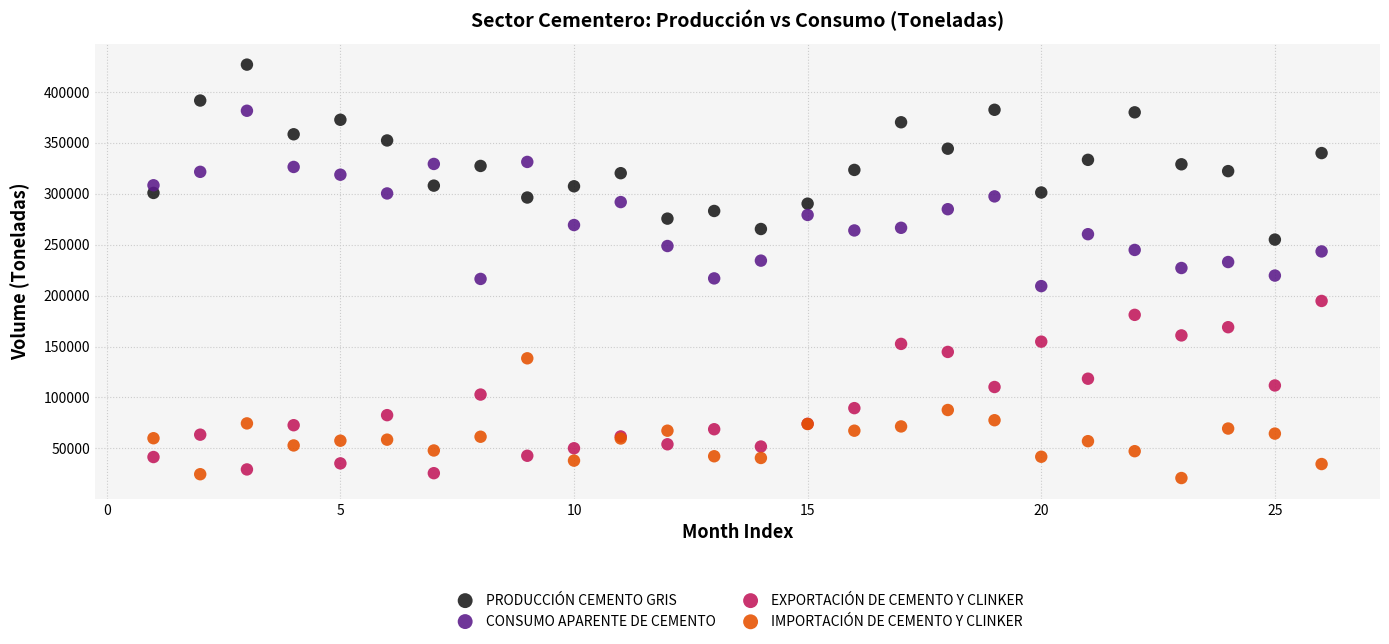

Which series reaches the maximum Y coordinate?

PRODUCCIÓN CEMENTO GRIS